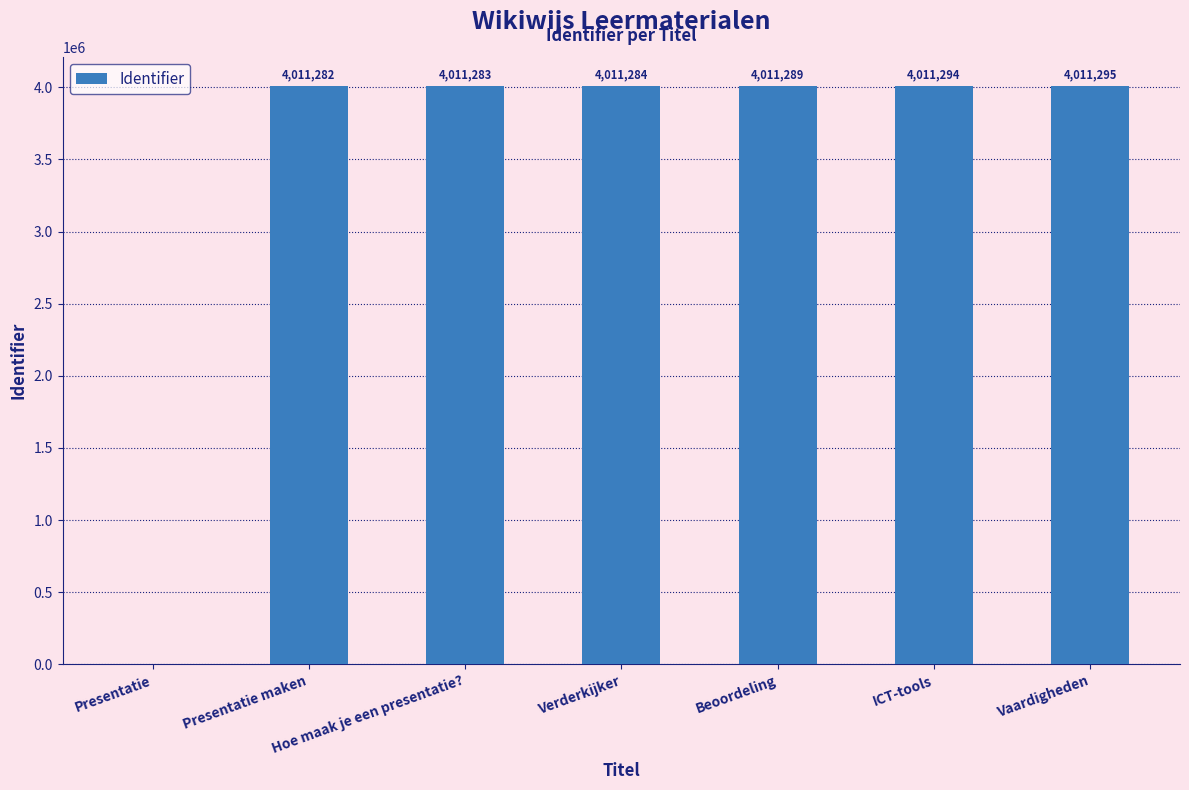

What is the average value?

3438247